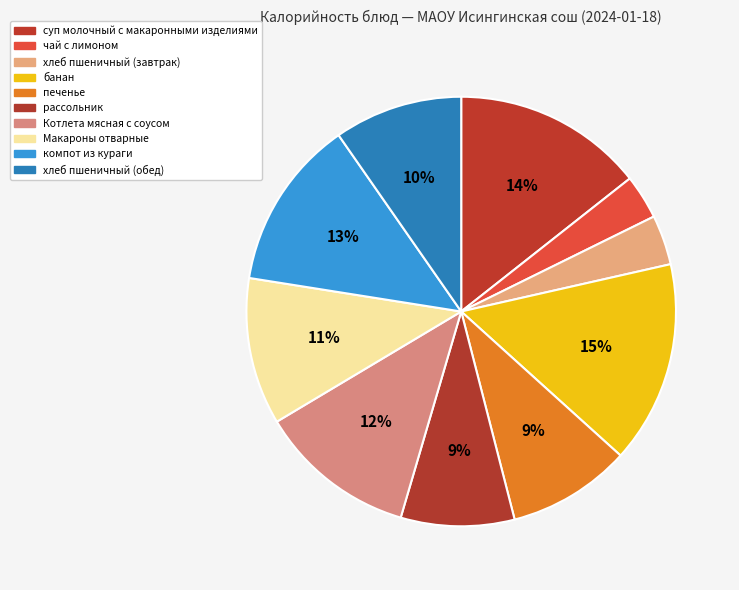

How many segments does this pie chart have?

10